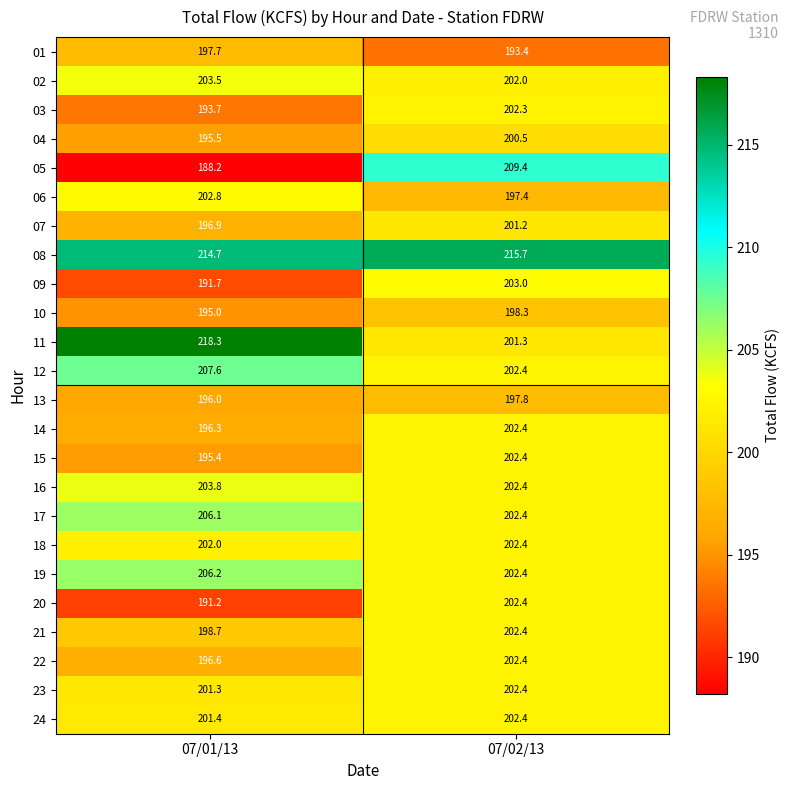

What is the average value of the 13 series?

196.9